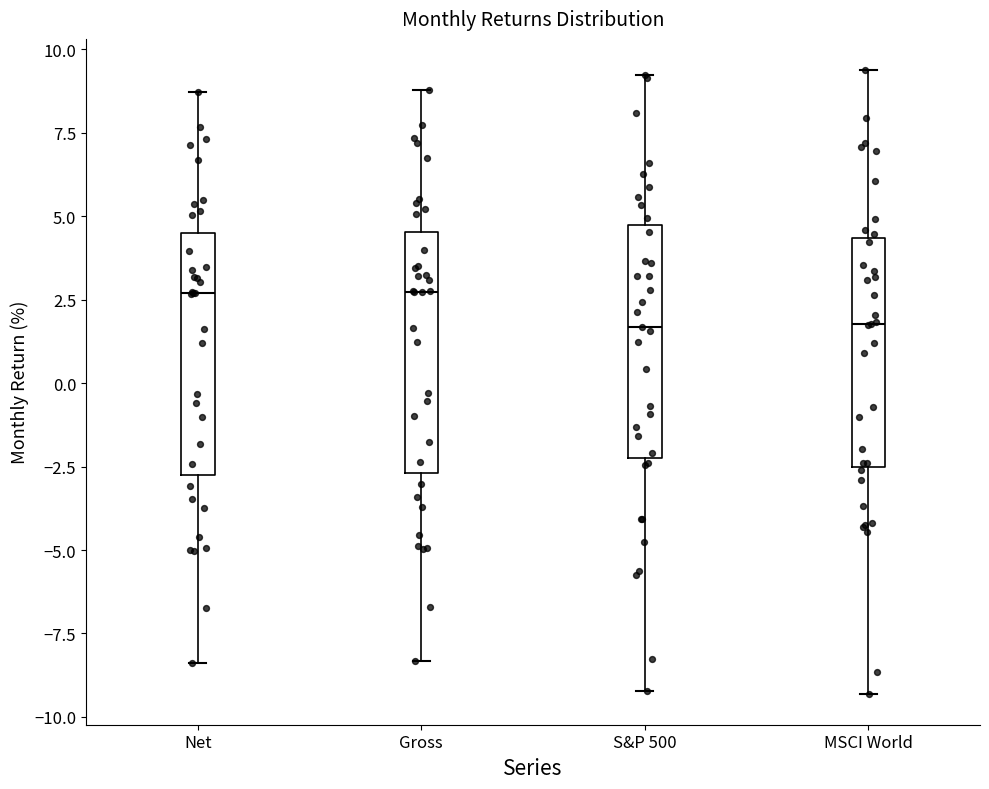

Reading left to right, transcribe this box plot: for each box, give where its median line is, the range the box spans, and where its two whiskers end, as read against the y-axis. The values are not printed on the chart, so give them approximately, as read against the axis.

Net: median 2.5, box -2.5 to 4.5, whiskers -8.5 to 8.5
Gross: median 2.5, box -2.5 to 4.5, whiskers -8.5 to 9.0
S&P 500: median 1.5, box -2.0 to 5.0, whiskers -9.0 to 9.0
MSCI World: median 2.0, box -2.5 to 4.5, whiskers -9.5 to 9.5